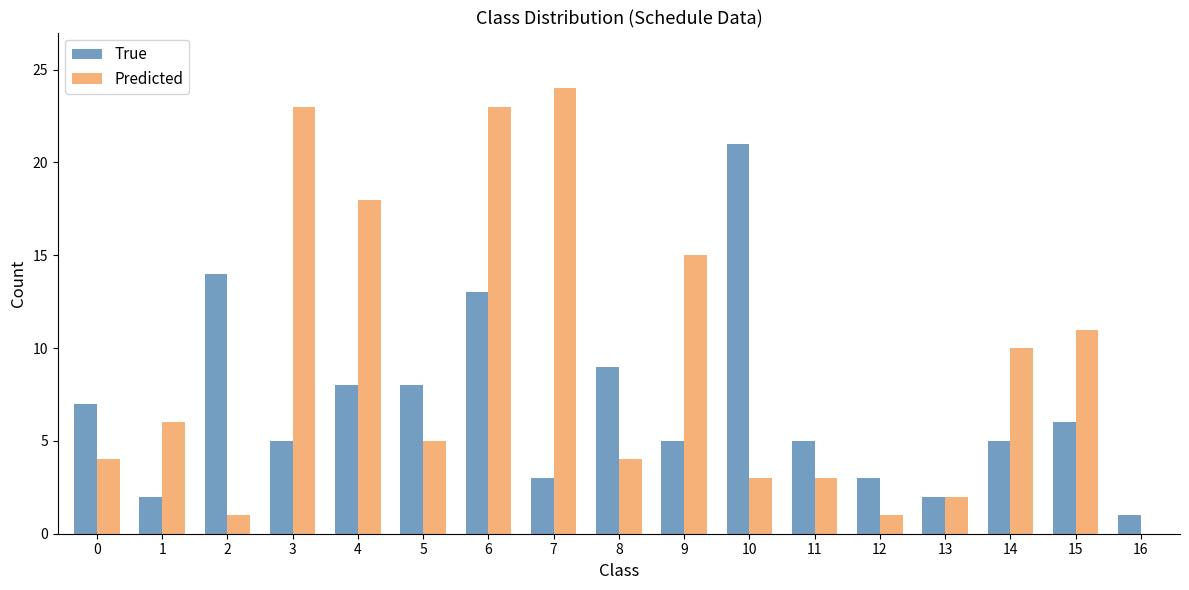

Which series has the largest total across all categories?

Predicted